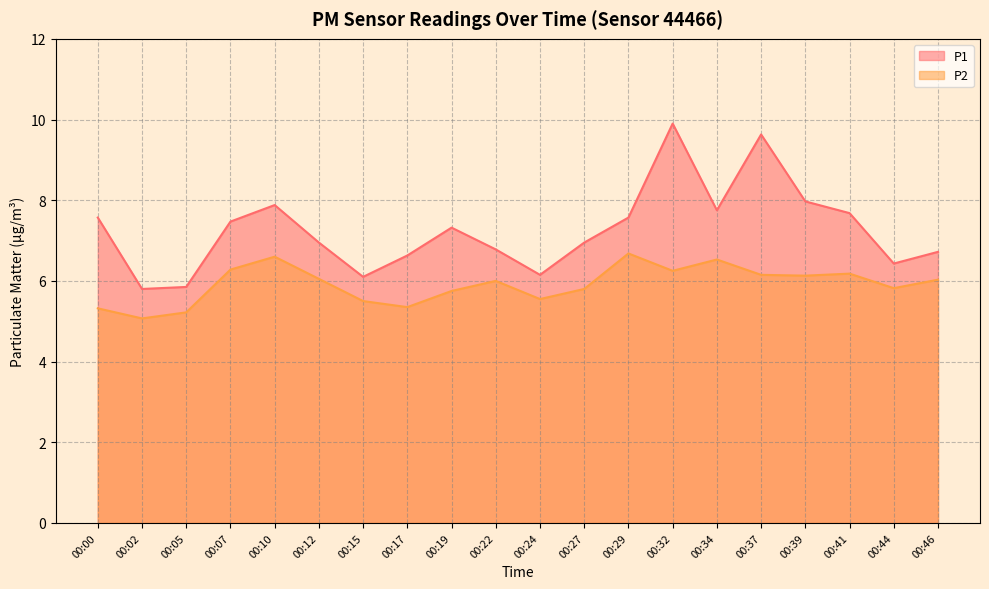

What is the difference between the P1 values at 00:44 and 00:22?

0.4